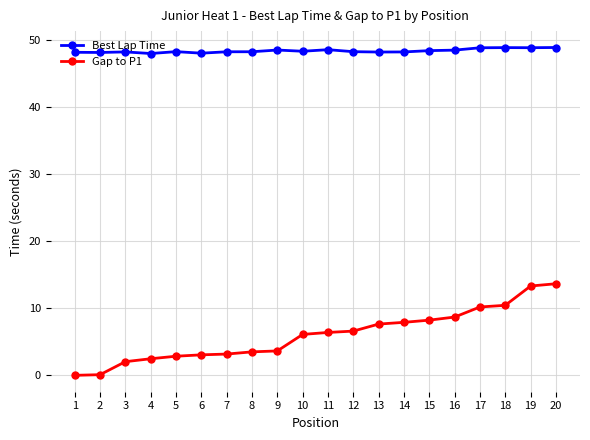

What is the difference between the second highest and minimum values in the Gap to P1 series?

13.3